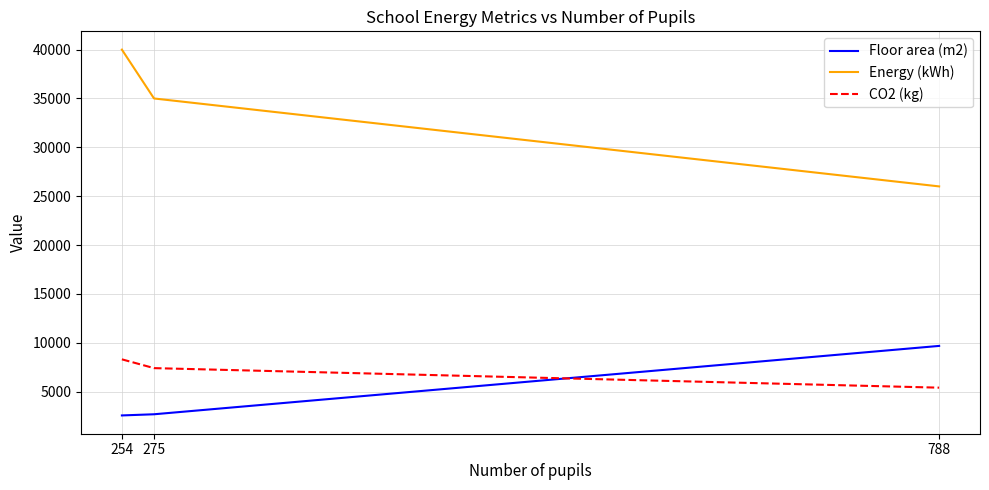

At 275, list the series in order from smallest to largest.

Floor area (m2), CO2 (kg), Energy (kWh)